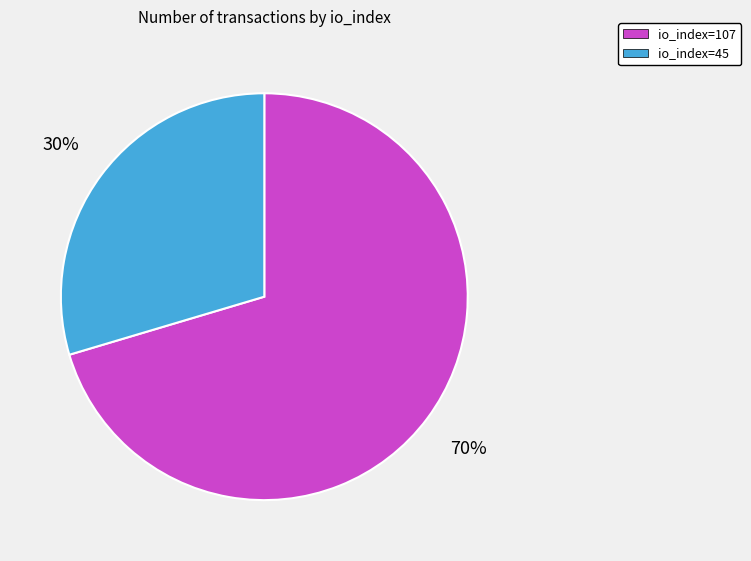

What is the smallest slice in the pie chart?

io_index=45